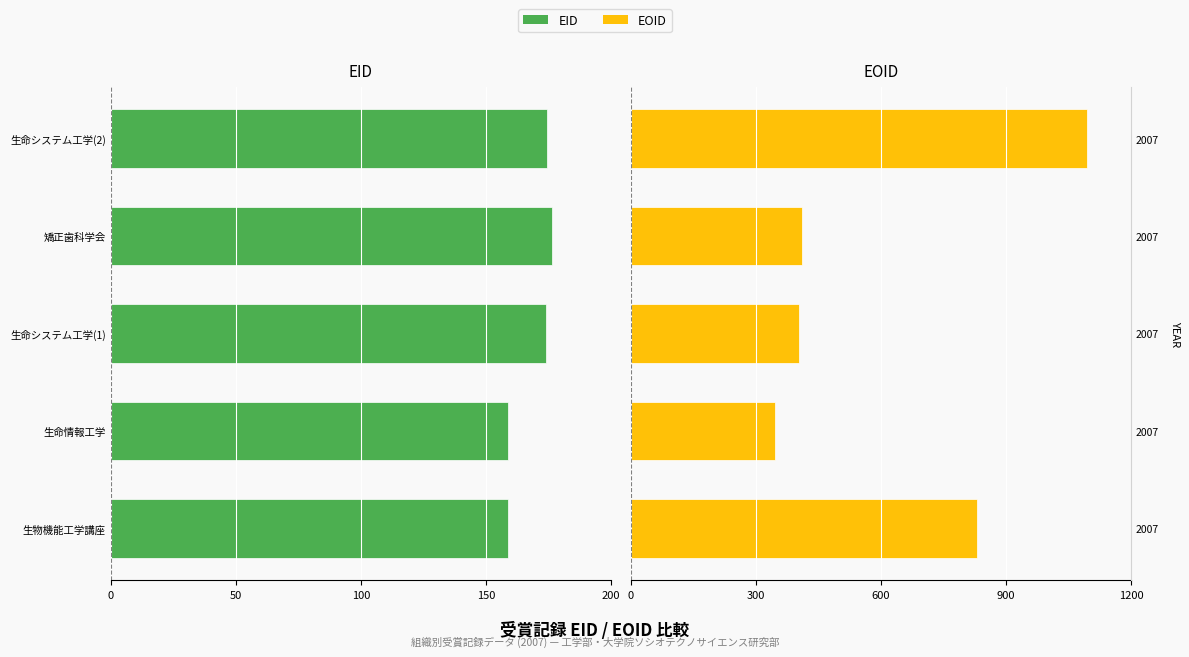

Rank the series by their maximum value, from highest to lowest.

EOID, EID